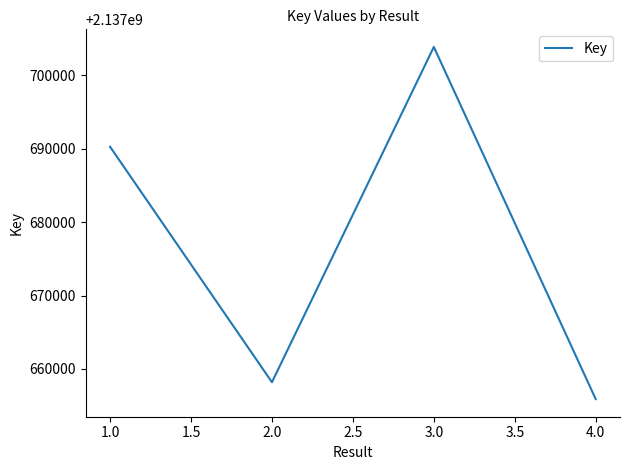

At which label is the value closest to 2137679882?

1.0